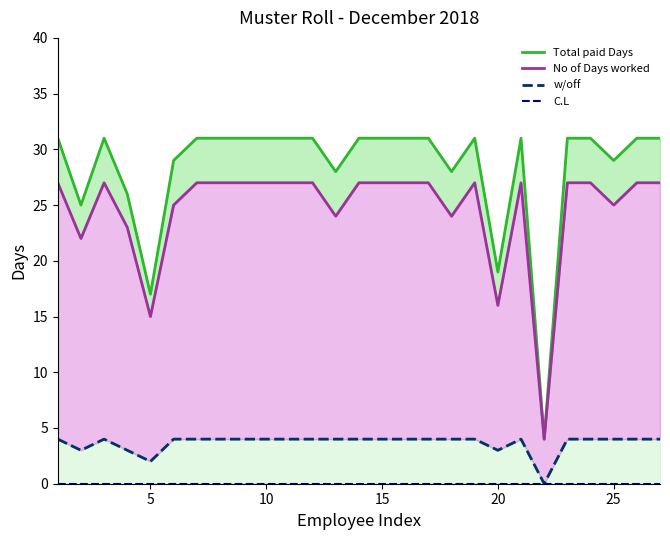

What are all the series names shown in the legend?

Total paid Days, No of Days worked, w/off, C.L